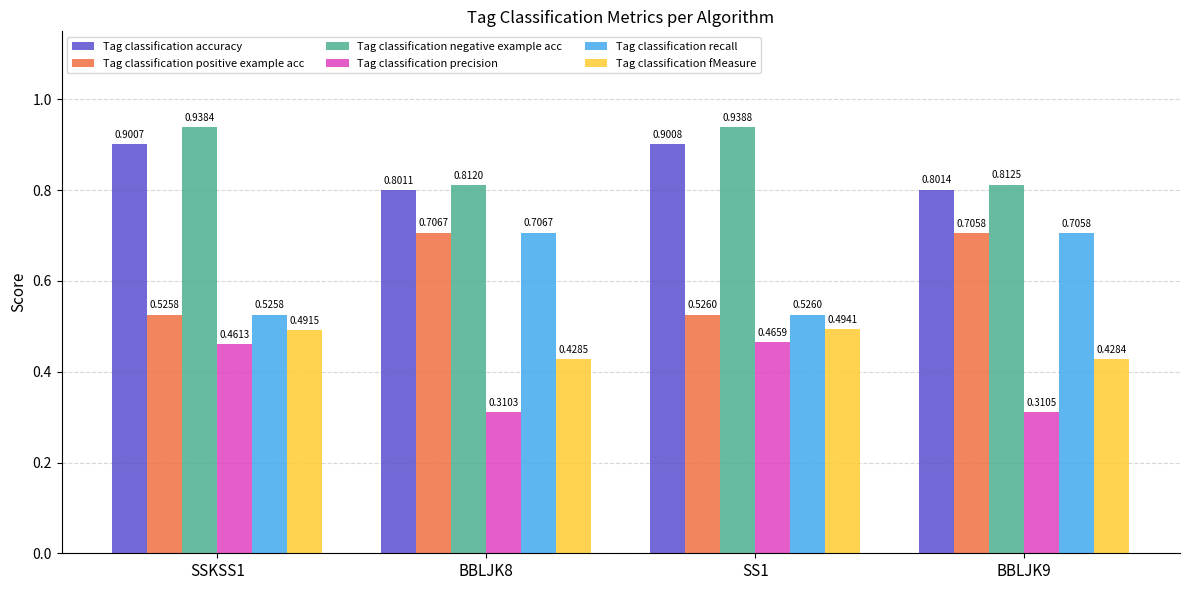

True or false: Tag classification fMeasure has a value of 0.7 at BBLJK9.

False